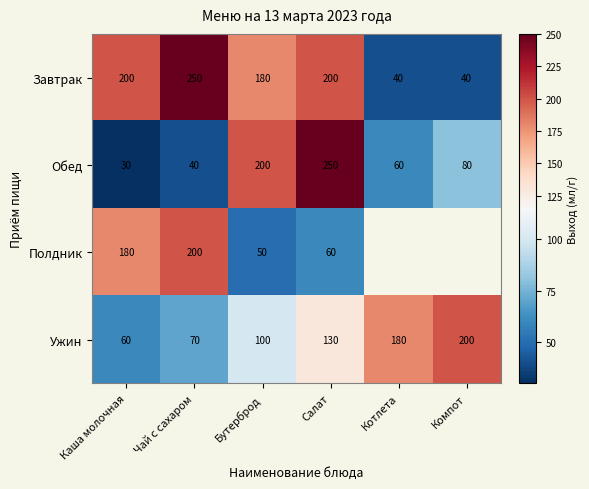

The Завтрак series shows 250 at Чай с сахаром. True or false?

True